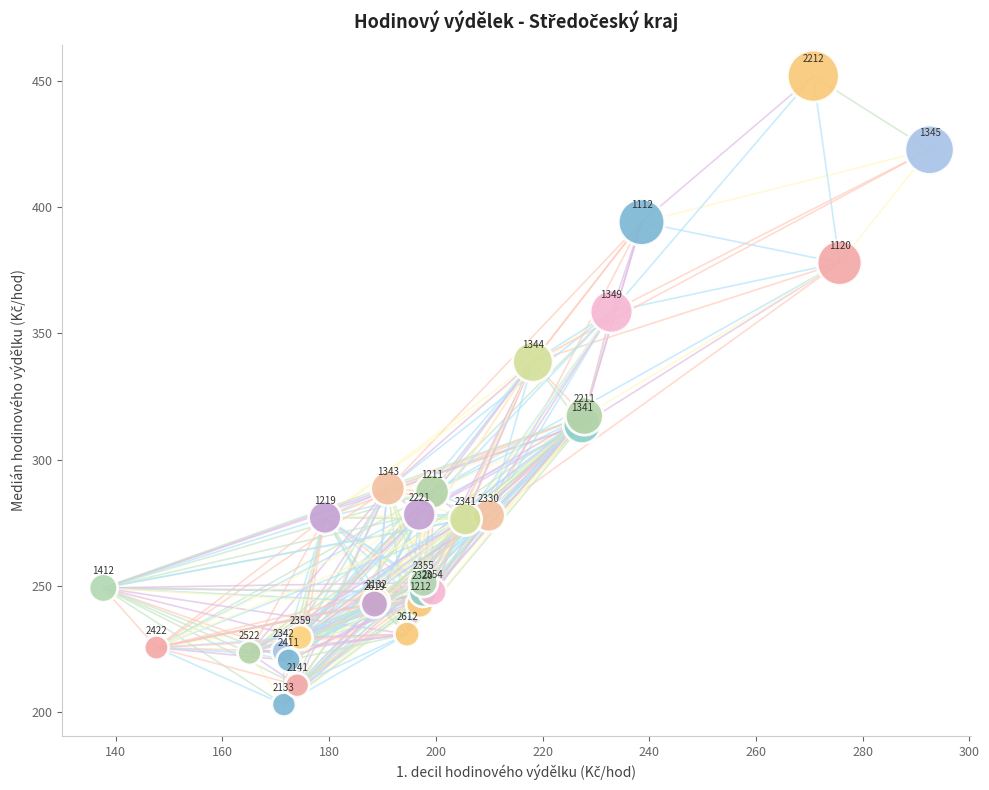

What Y value in the scatter plot is closest to 327?

317.2